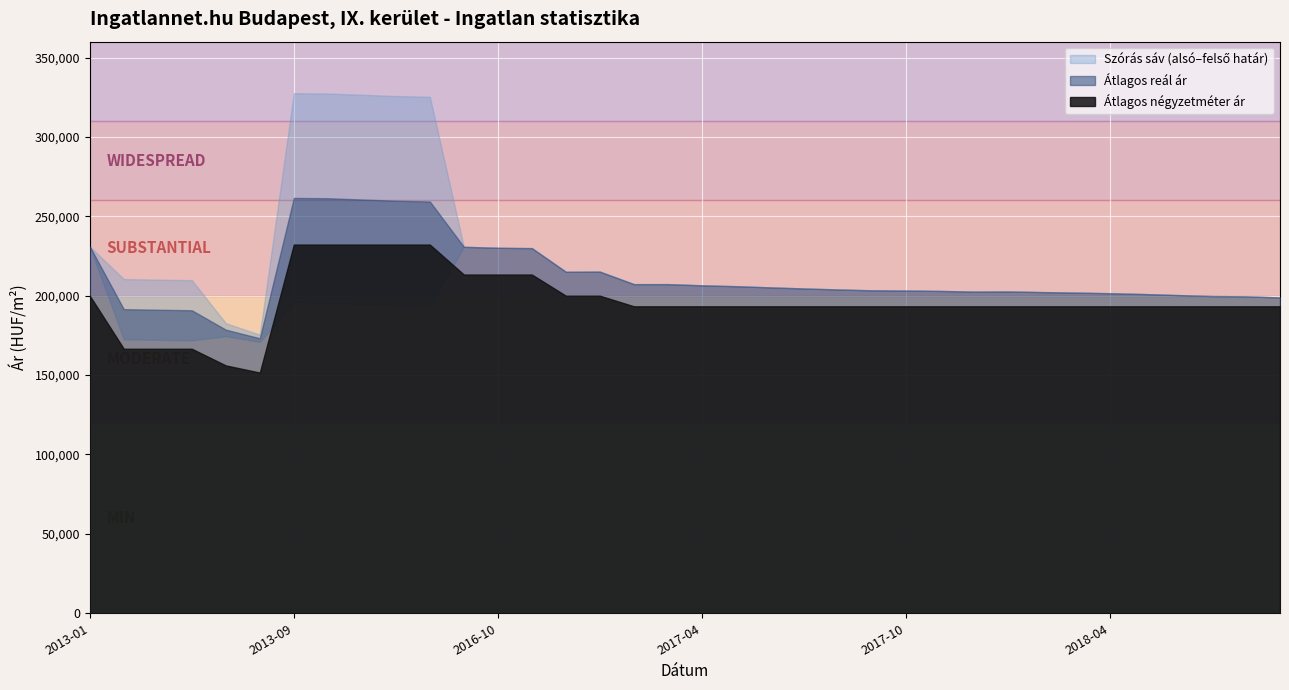

Which series ends up on top after the final intersection of Szórás alsó határ and Átlagos négyzetméter ár?

Szórás alsó határ